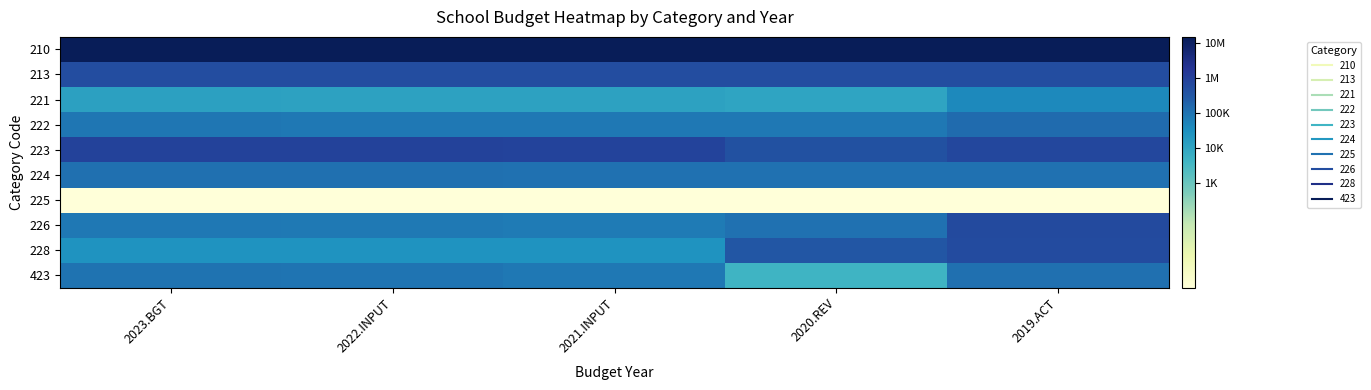

At which category is the sum across all series the highest?

2019.ACT